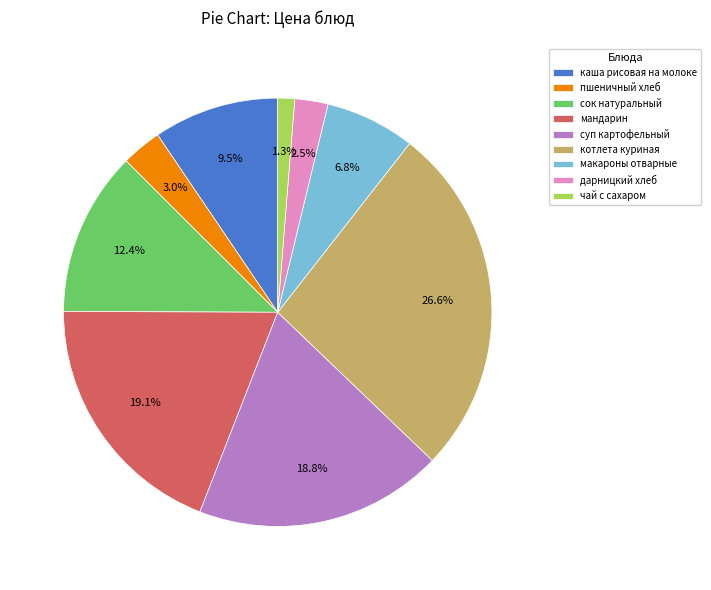

Is there a majority slice in this chart?

No